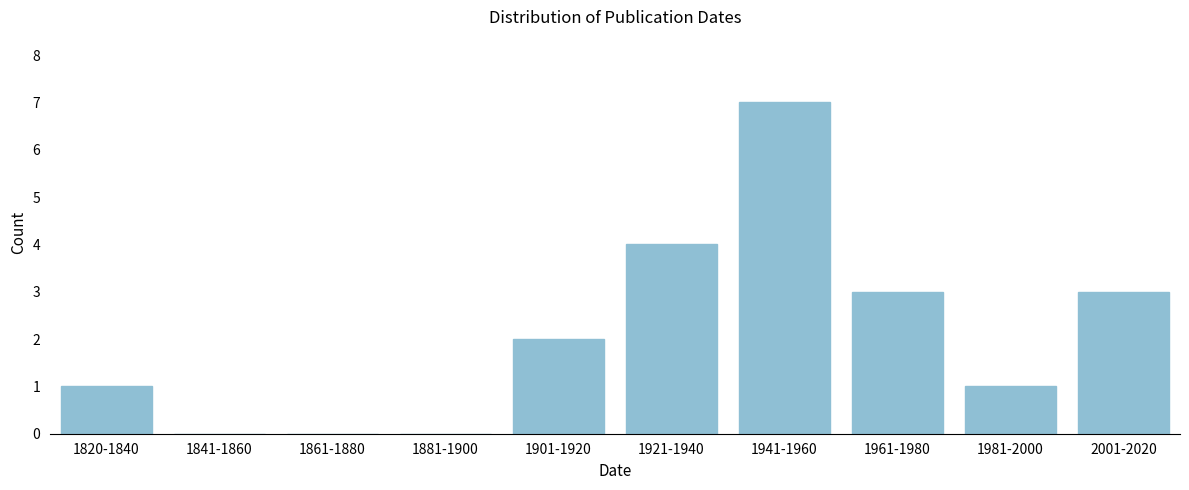

Reading right to left, extract all data points from this chart.

2001-2020=3	1981-2000=1	1961-1980=3	1941-1960=7	1921-1940=4	1901-1920=2	1881-1900=0	1861-1880=0	1841-1860=0	1820-1840=1